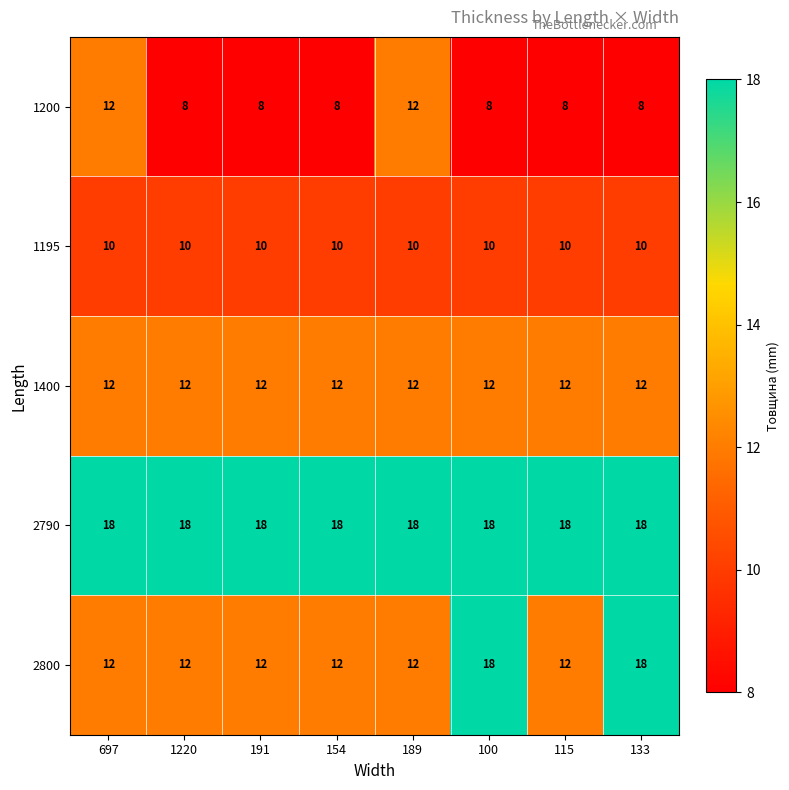

Which series has the largest range (max minus min)?

2800